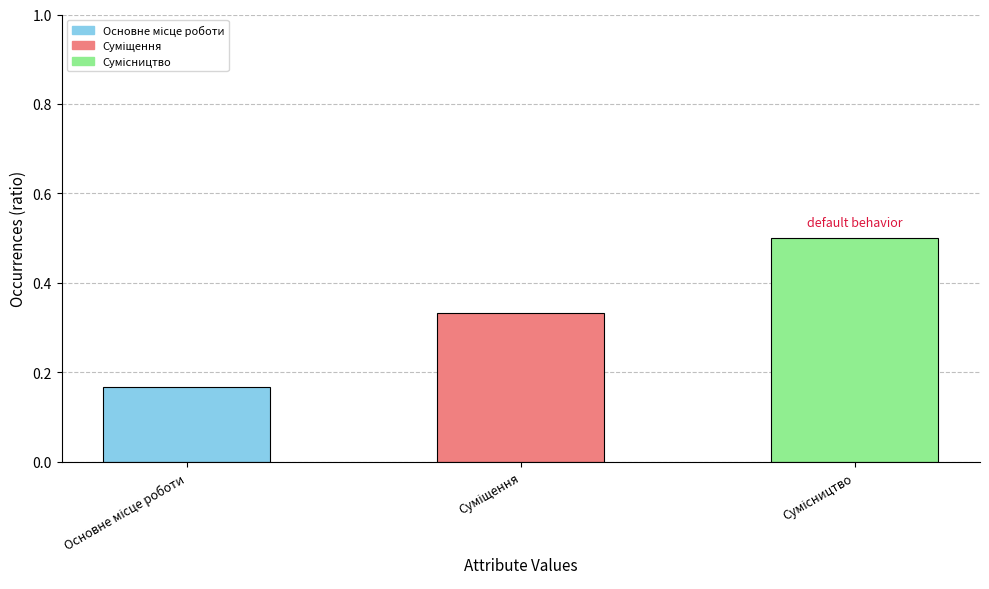

What is the sum of all values?

1.0